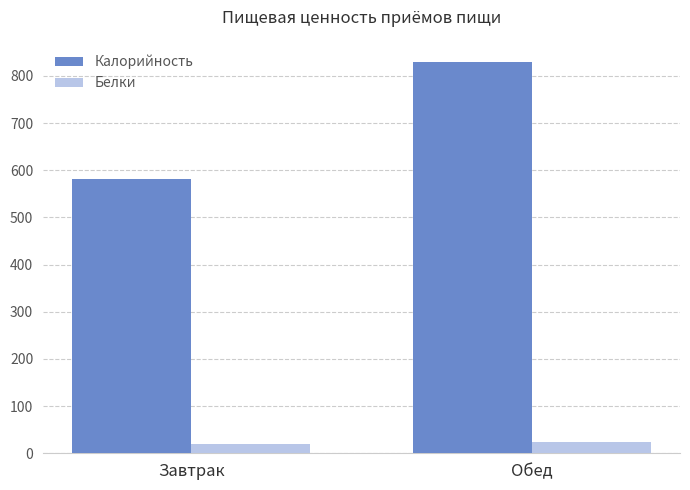

How many data points in Калорийность are above 829?

1